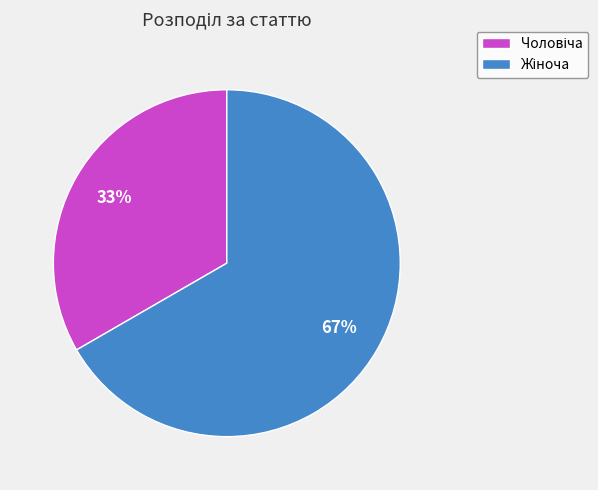

To the nearest percent, what is the average slice percentage?

50%